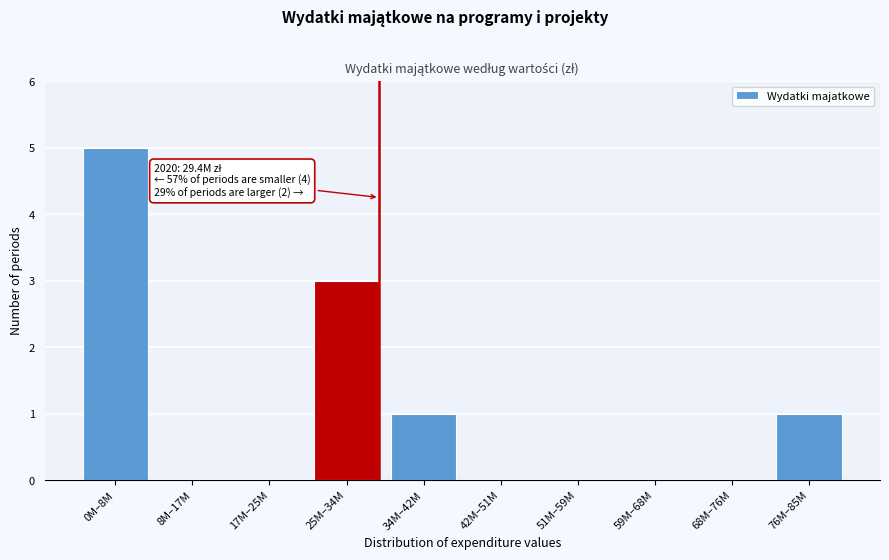

Reading left to right, what are all the values shown in this chart?

0M–8M=5	8M–17M=0	17M–25M=0	25M–34M=3	34M–42M=1	42M–51M=0	51M–59M=0	59M–68M=0	68M–76M=0	76M–85M=1